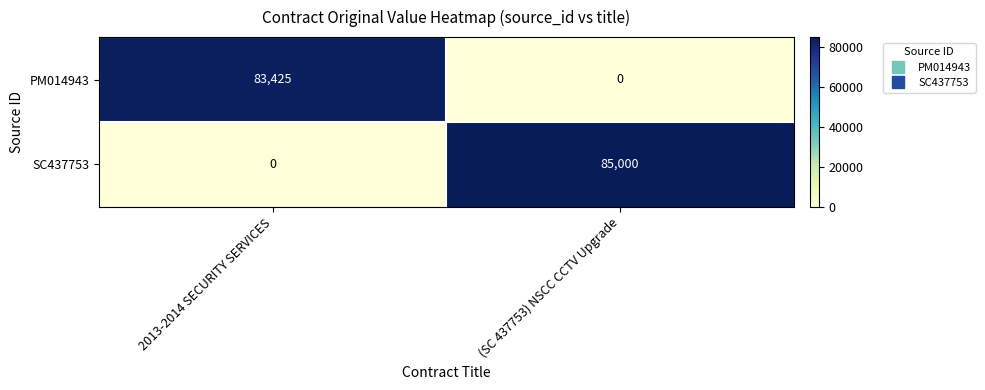

What is the difference between the highest and lowest values at 2013-2014 SECURITY SERVICES?

83425